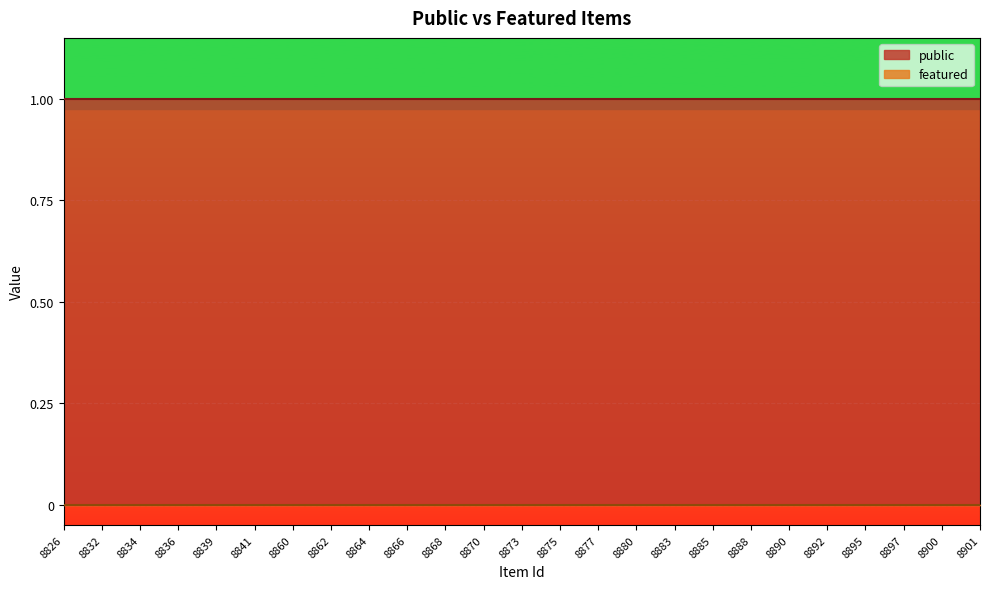

At which label is featured closest to 0?

8826